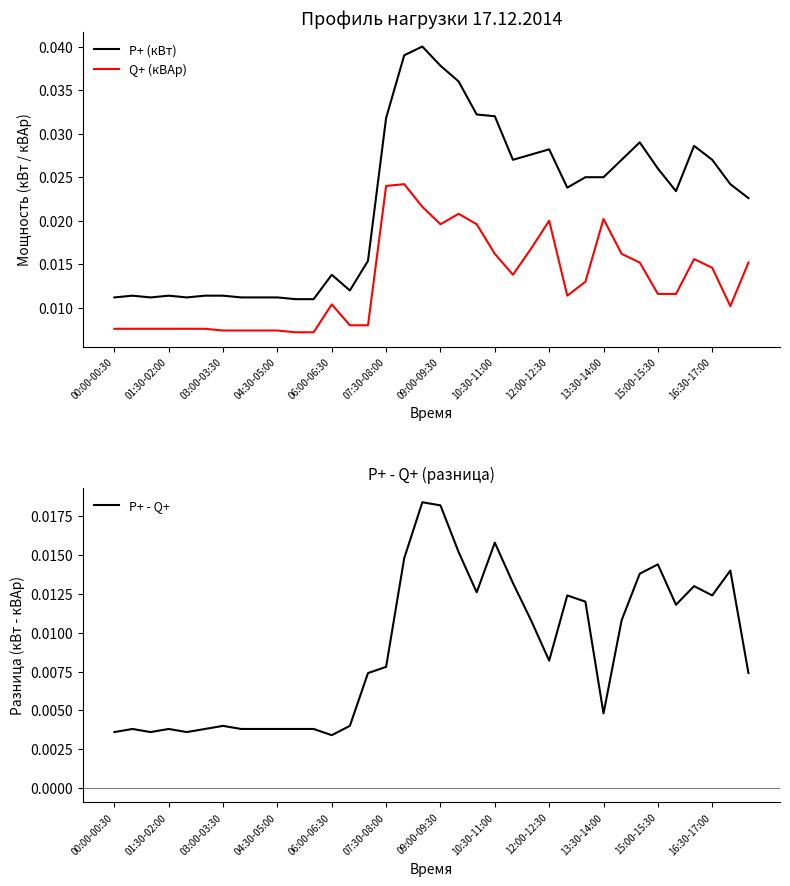

True or false: P+ (кВт) and Q+ (кВАр) cross at least once.

False